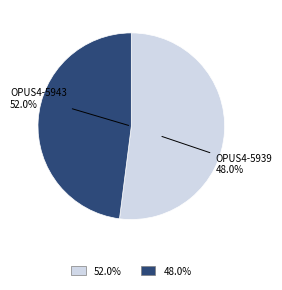

To the nearest percent, what is the average slice percentage?

50%